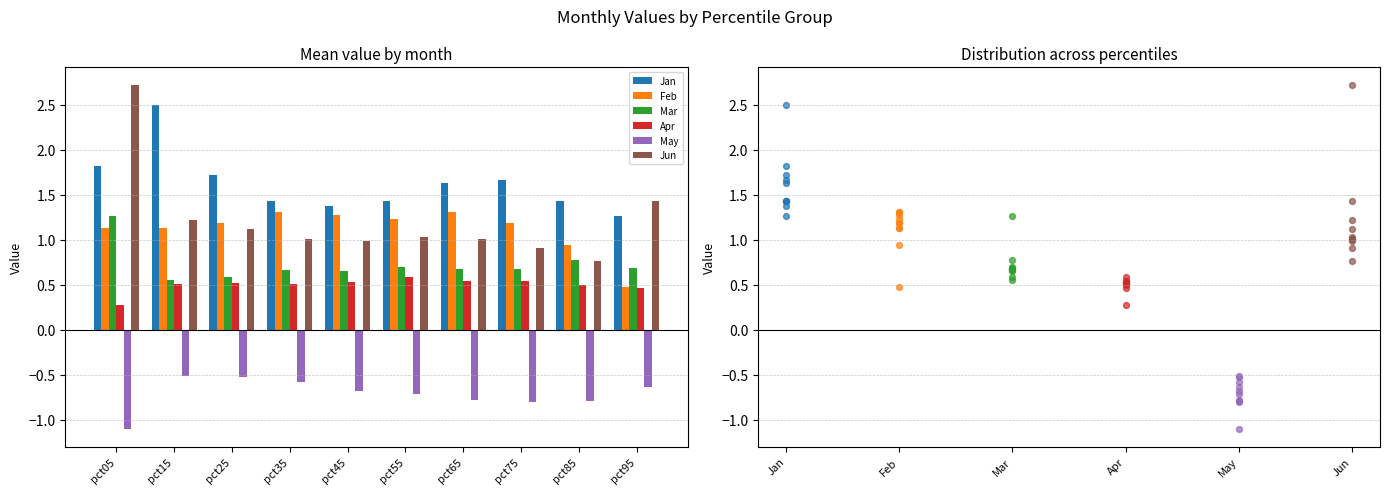

At which category is the sum across all series the highest?

pct05